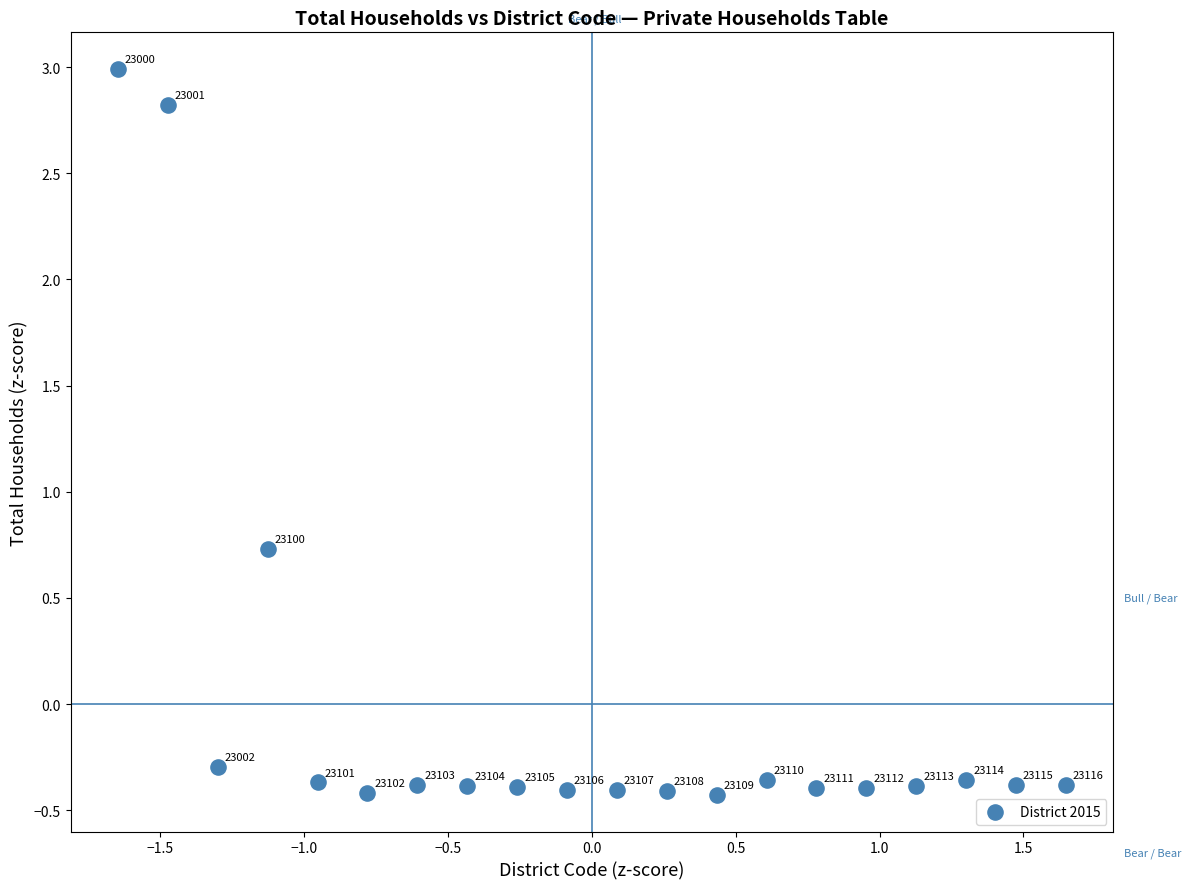

What Y value in the scatter plot is closest to 1?

0.7